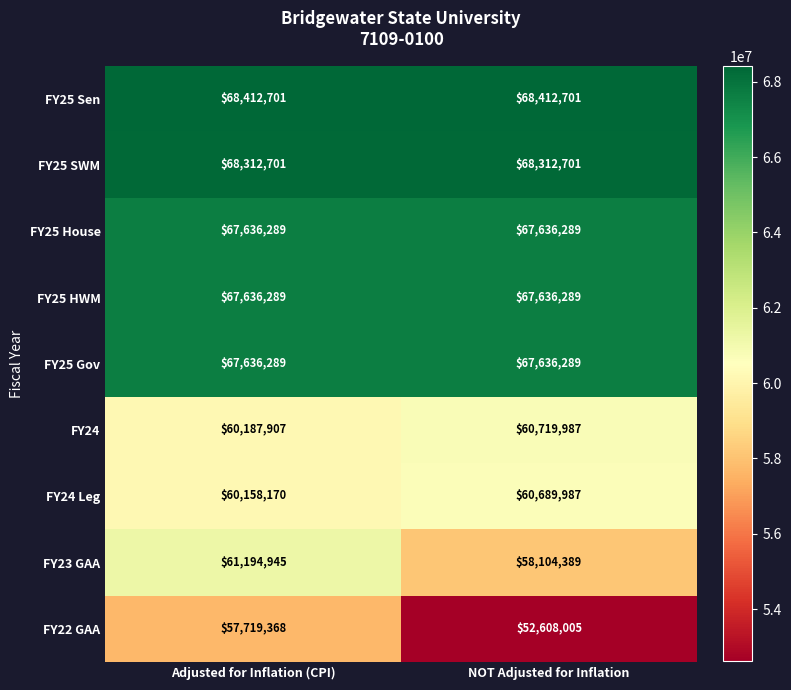

The value of FY24 at Adjusted for Inflation (CPI) is 22972500. True or false?

False